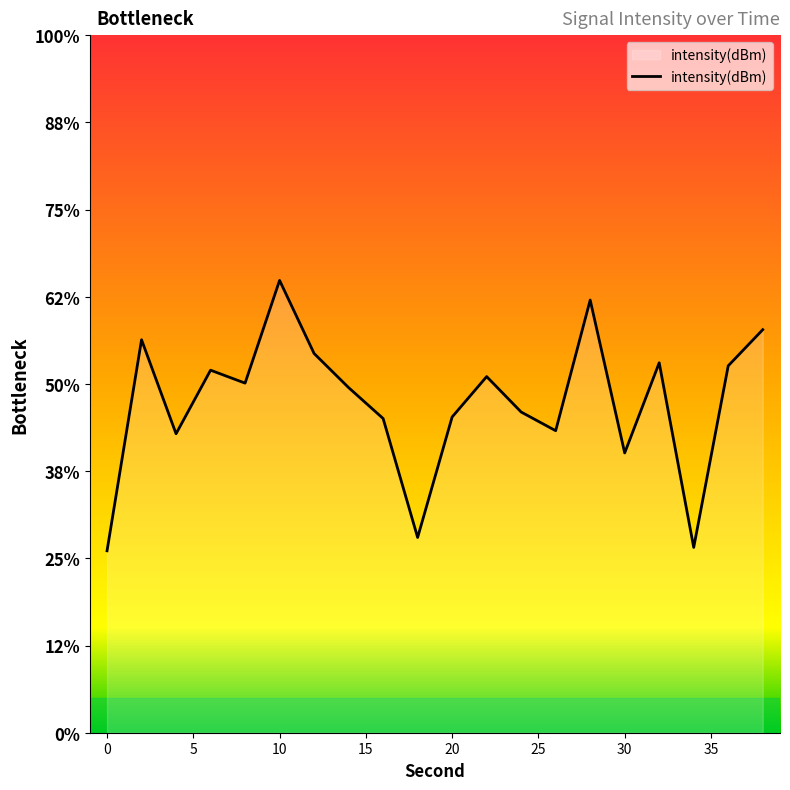

Reading left to right, what are all the values shown in this chart?

-139.6	-127.5	-132.9	-129.2	-130.0	-124.1	-128.3	-130.2	-132.0	-138.8	-131.9	-129.6	-131.6	-132.7	-125.2	-134.0	-128.8	-139.4	-129.0	-126.9